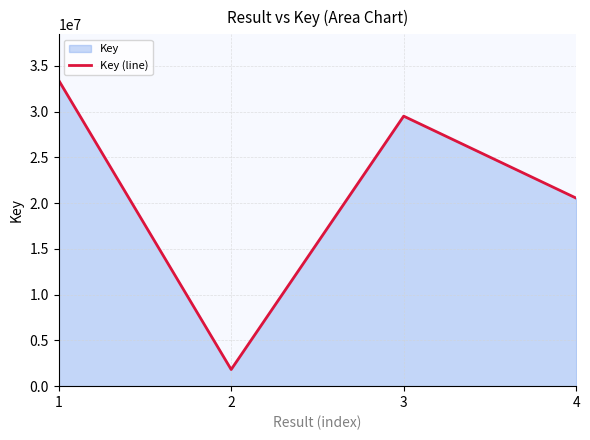

How many lines are shown in the chart?

1